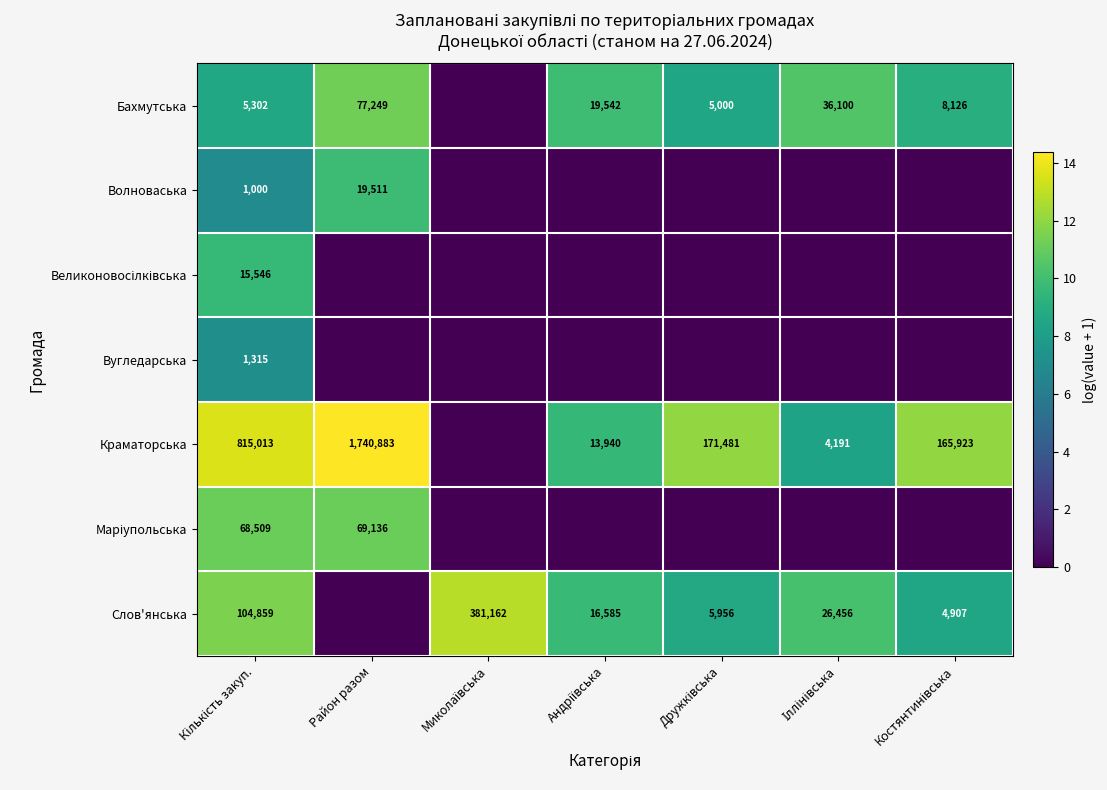

List the labels in order of Бахмутська value, largest first.

Район разом, Іллінівська, Андріївська, Костянтинівська, Кількість закуп., Дружківська, Миколаївська